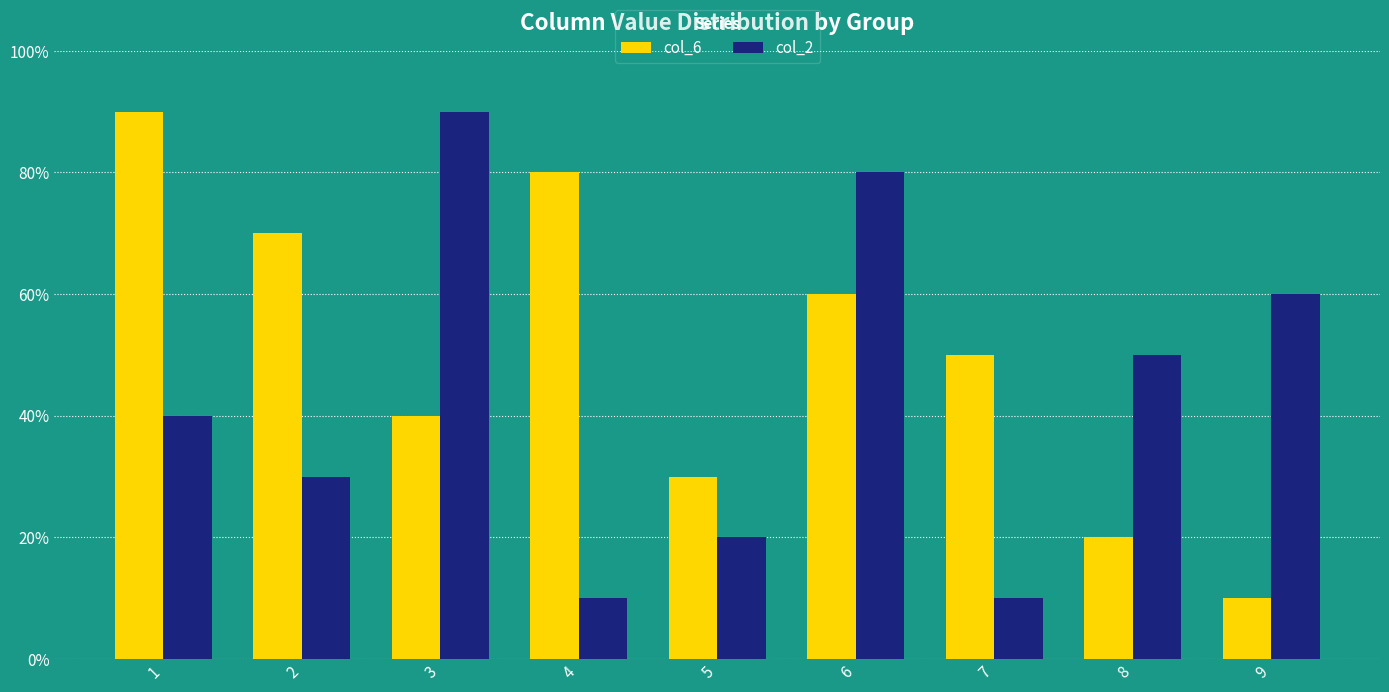

Reading left to right, extract all data points from this chart.

col_6: 9	7	4	8	3	6	5	2	1
col_2: 4	3	9	1	2	8	1	5	6